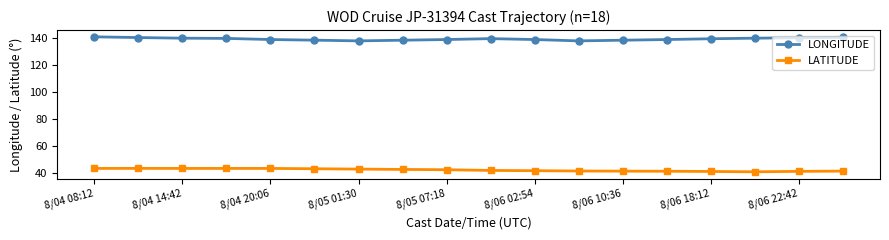

Rank the series by their maximum value, from lowest to highest.

LATITUDE, LONGITUDE